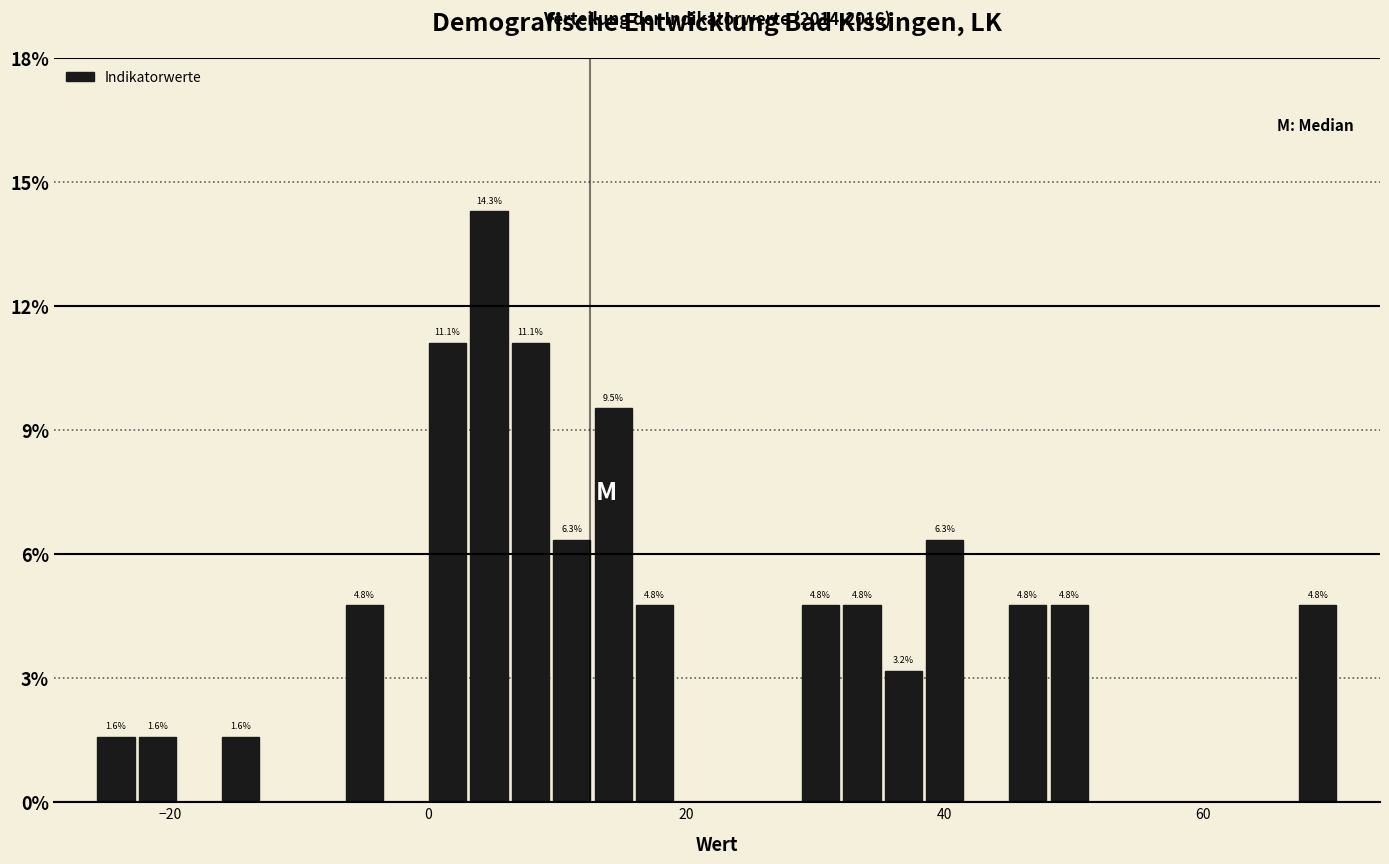

Around what value on the x-axis is the tallest bar? Give the approximate position of its centre, as read against the axis.

4